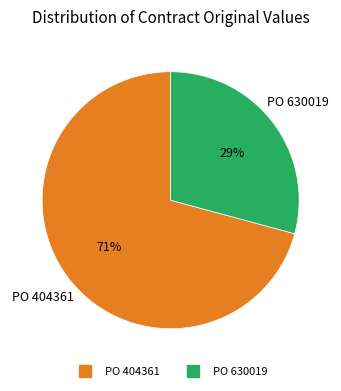

Is the sum of PO 404361 and PO 630019 greater than half?

Yes